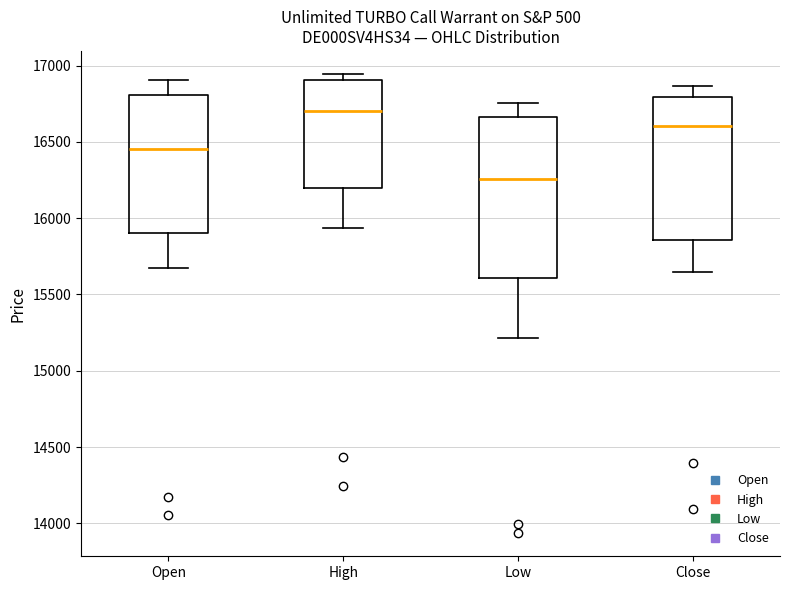

Comparing the boxes themselves (not the whiskers), which one is the tallest?

Low